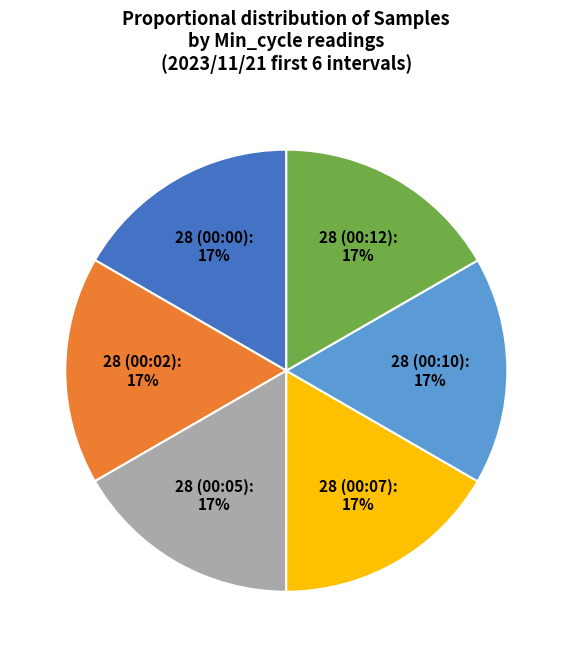

To the nearest percent, what portion does 28 (00:12) represent?

17%